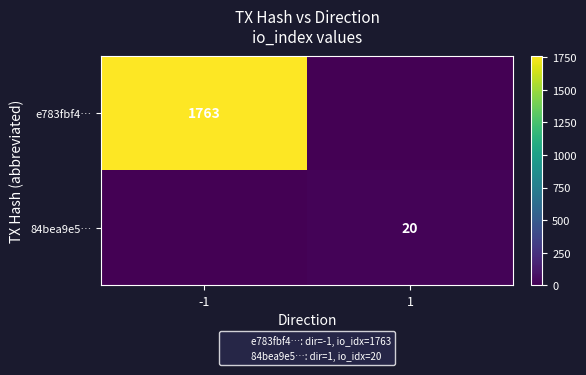

At how many categories does at least one series exceed 908?

1